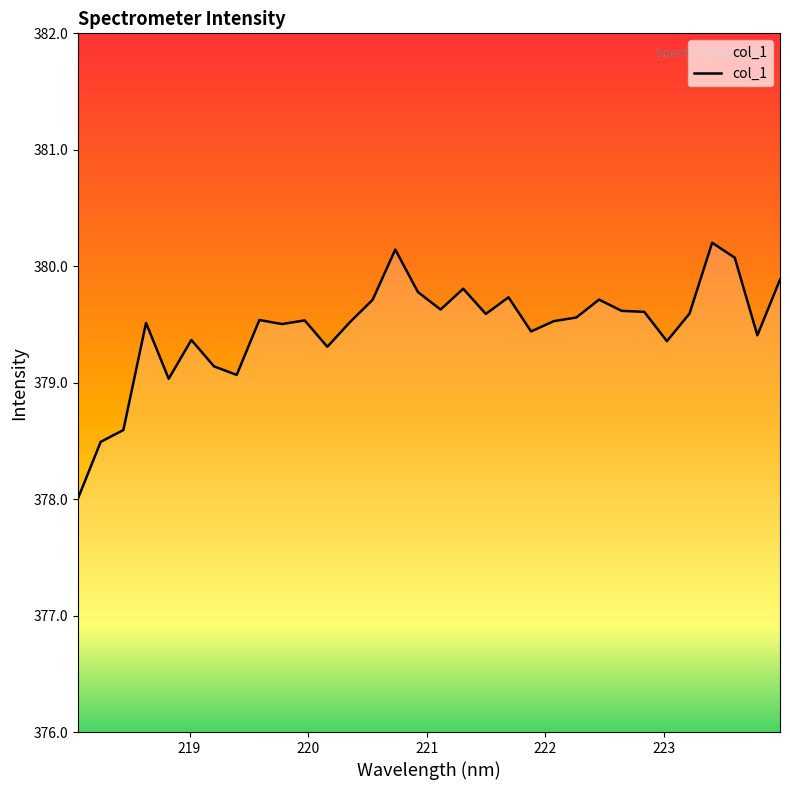

Reading left to right, transcribe all the data shown in this chart.

378.0	378.5	378.6	379.5	379.0	379.4	379.1	379.1	379.5	379.5	379.5	379.3	379.5	379.7	380.1	379.8	379.6	379.8	379.6	379.7	379.4	379.5	379.6	379.7	379.6	379.6	379.4	379.6	380.2	380.1	379.4	379.9